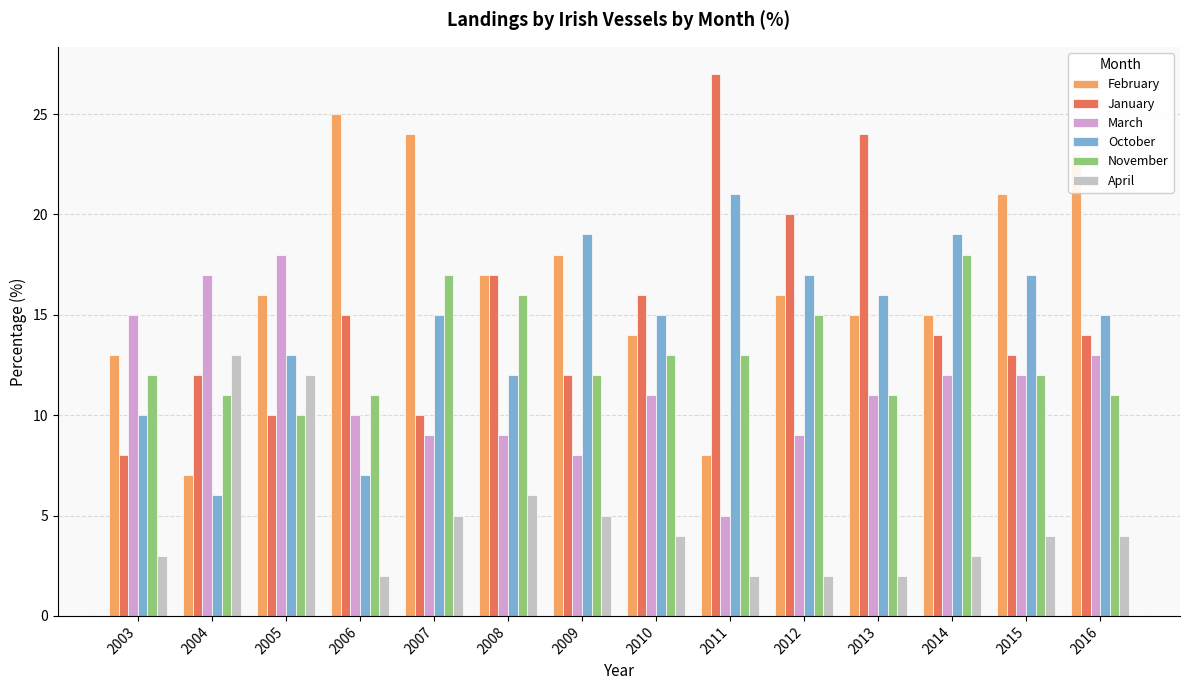

What is the maximum value shown in the chart?

27